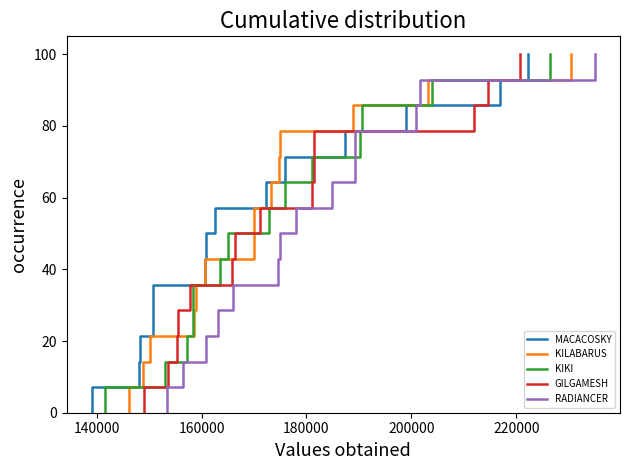

True or false: GILGAMESH has a value of 179.3 at 14.

False